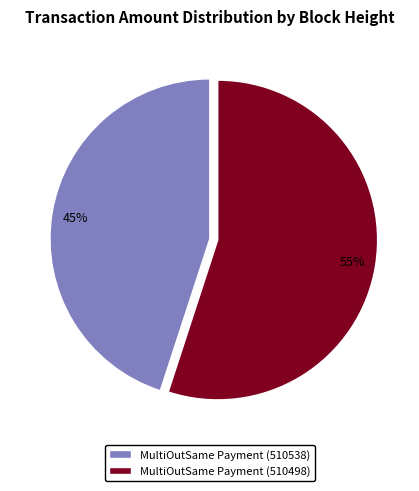

Does MultiOutSame Payment (510498) account for over 50% of the chart?

Yes